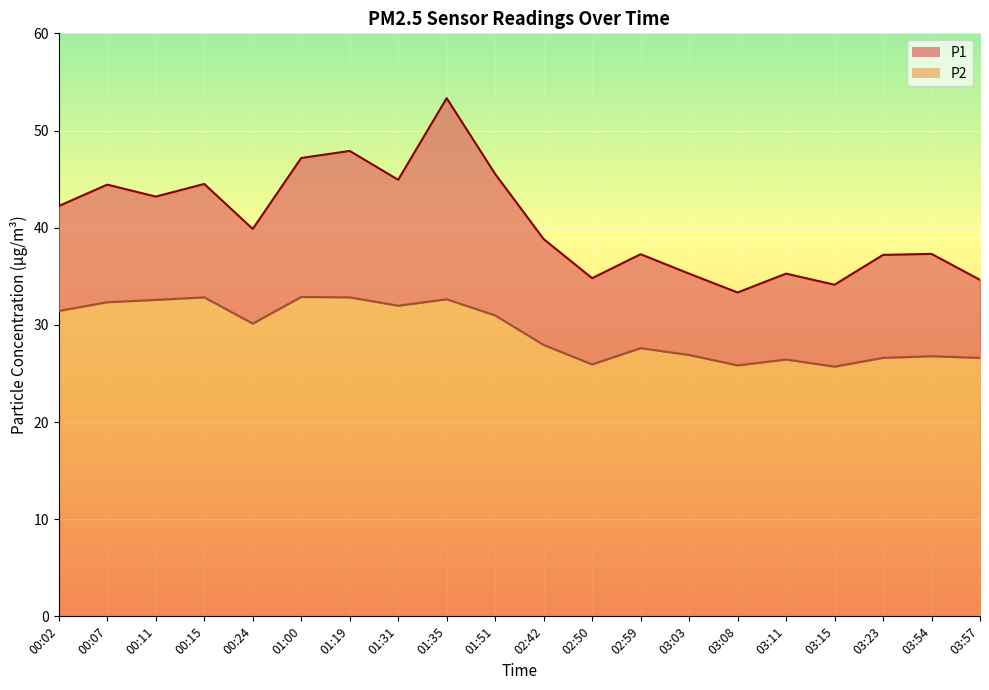

What is the total value across all series at 01:51?

45.5